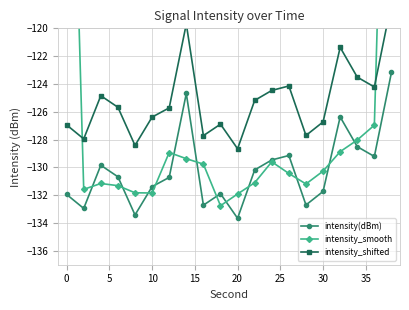

True or false: intensity(dBm) has more than 1 interior local peaks.

True